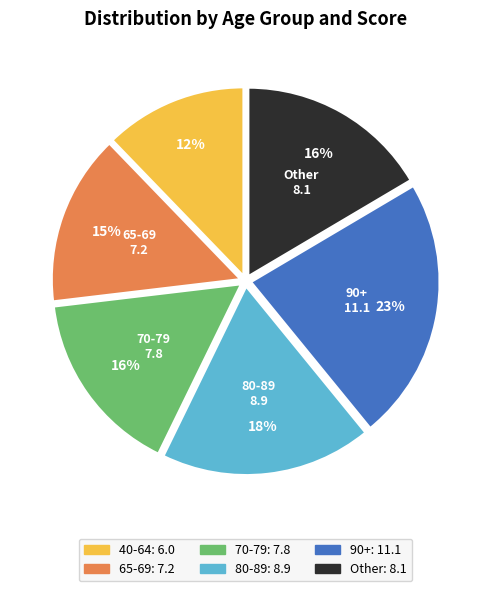

What is the ratio of the value at Other to the value at 90+?

0.7